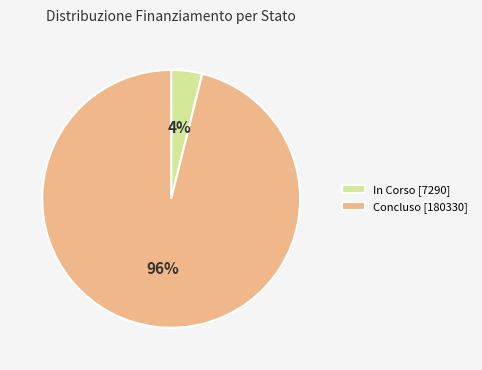

To the nearest percent, what is the difference between the Concluso [180330] and In Corso [7290] slice percentages?

92%